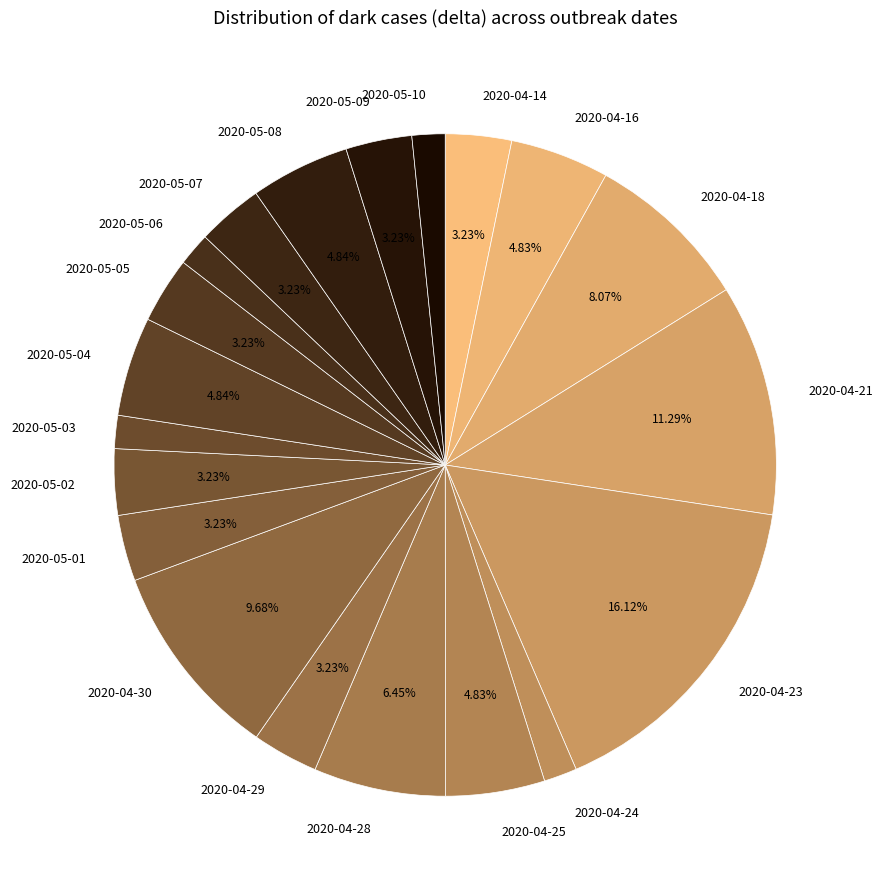

Is there any slice that represents more than half of the pie?

No